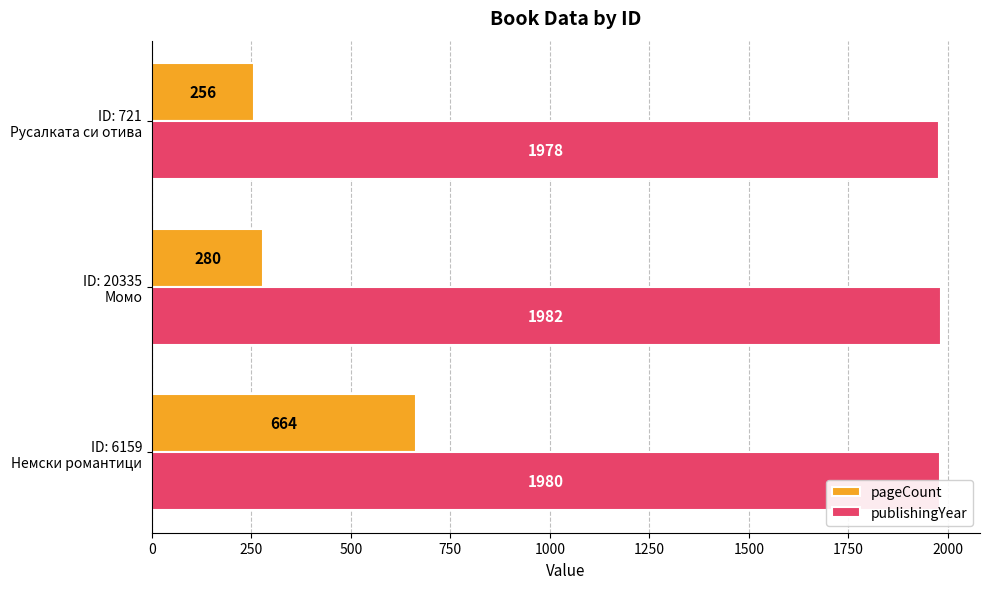

Which series has the widest spread of values?

pageCount